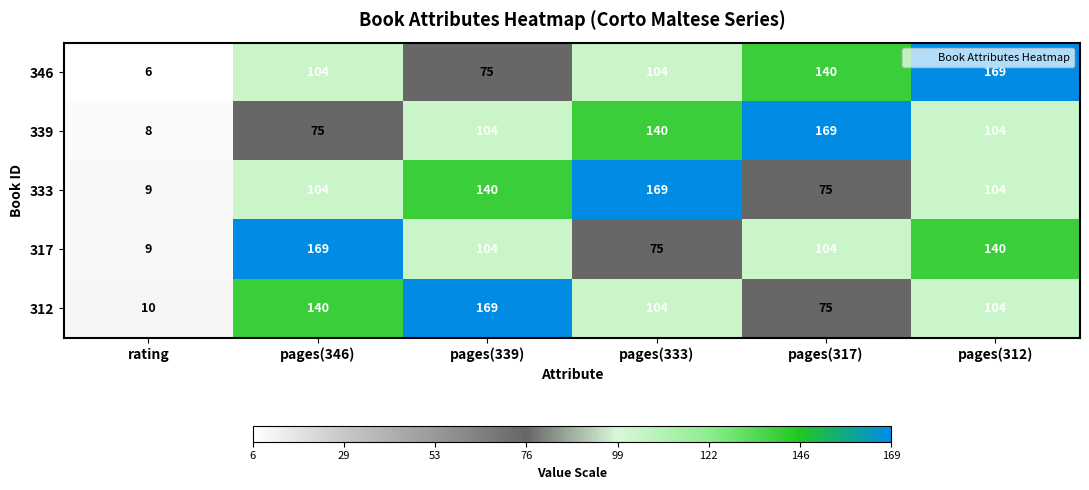

True or false: 333 has a value of 152 at pages(346).

False